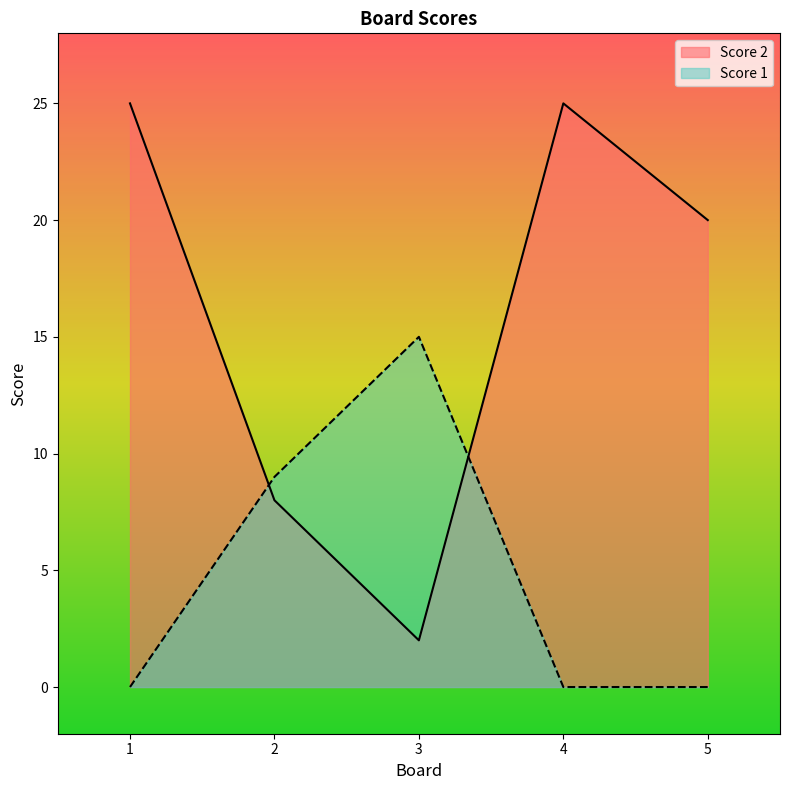

The value of Score 1 at 5 is 9. True or false?

False